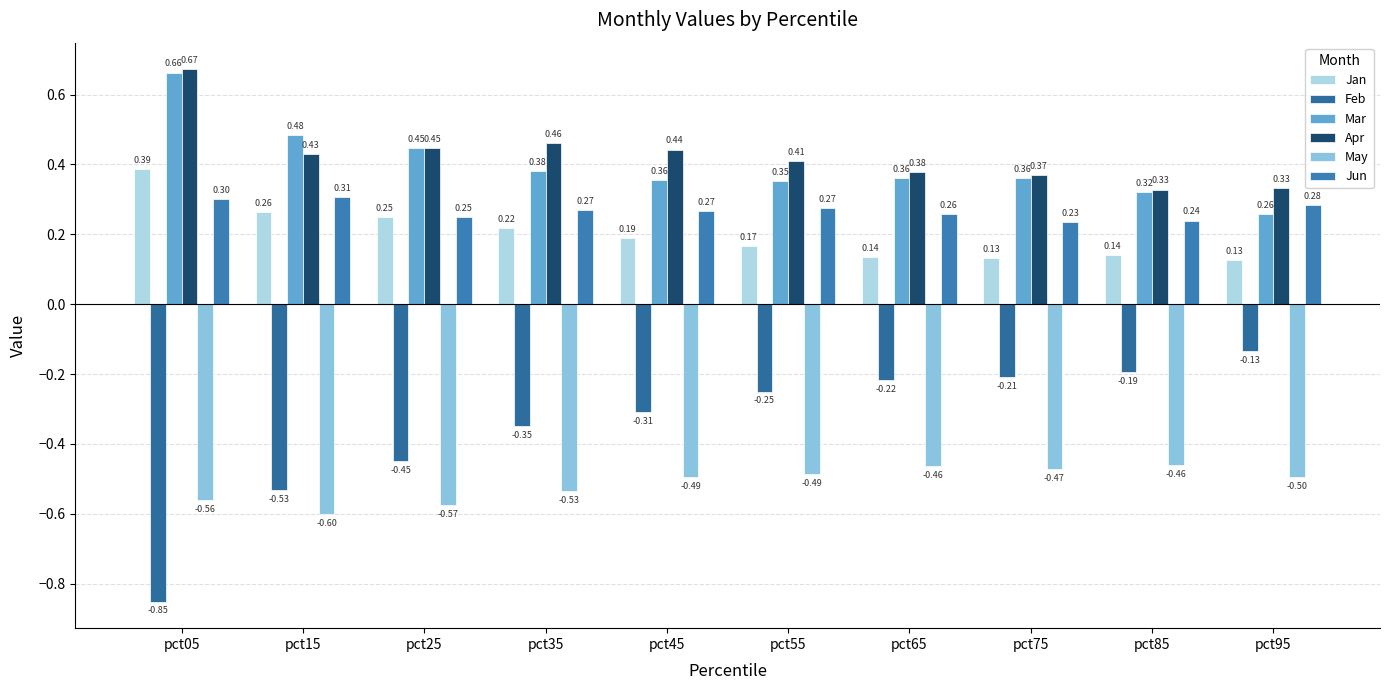

Is it true that Feb equals -0.1 at pct85?

False